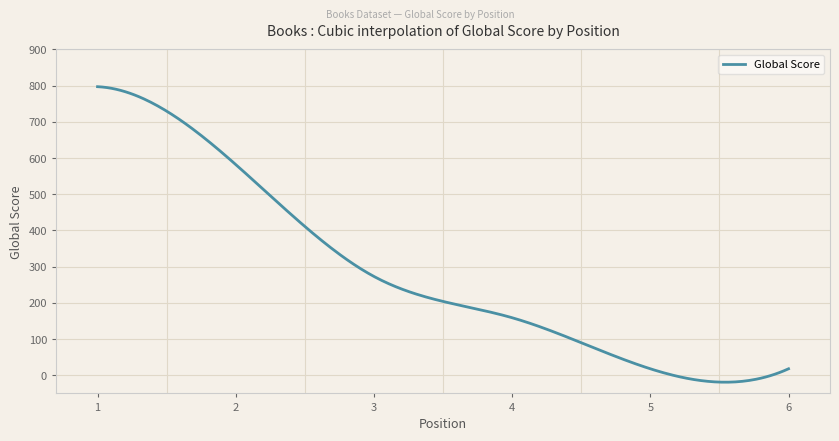

What is the greatest value displayed?

797.0